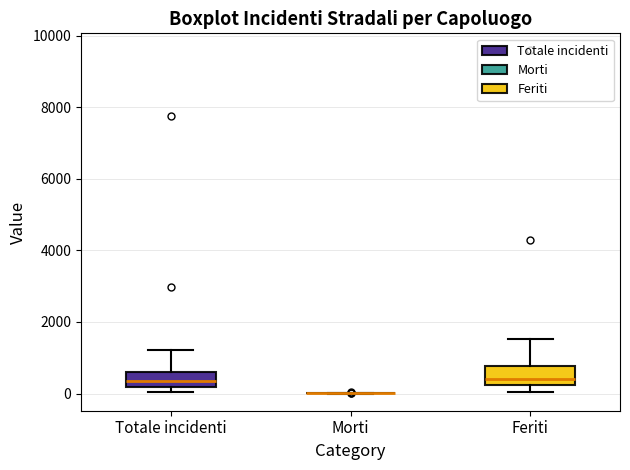

Reading left to right, transcribe this box plot: for each box, give where its median line is, the range the box spans, and where its two whiskers end, as read against the y-axis. The values are not printed on the chart, so give them approximately, as read against the axis.

Totale incidenti: median 400, box 200 to 600, whiskers 0 to 1200
Morti: box collapsed to a line at 0, whiskers 0 to 0
Feriti: median 400, box 200 to 800, whiskers 0 to 1600